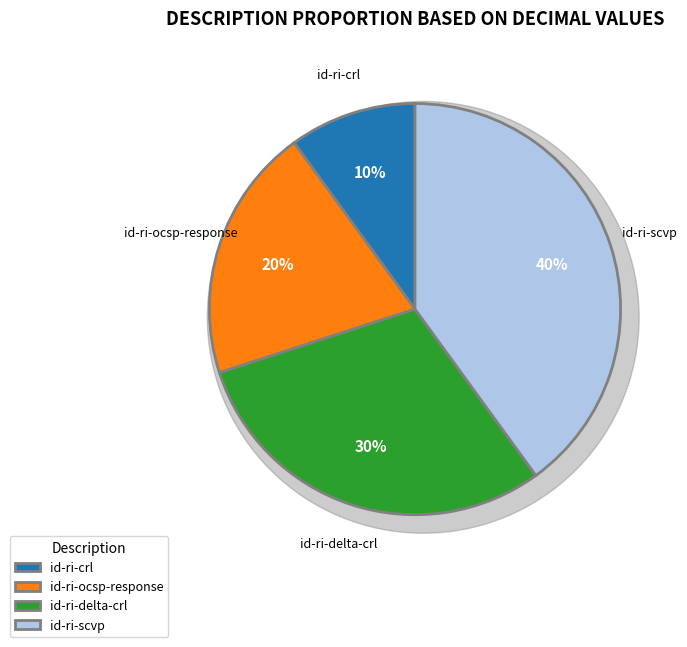

What is the change in value from id-ri-ocsp-response to id-ri-delta-crl?

+1